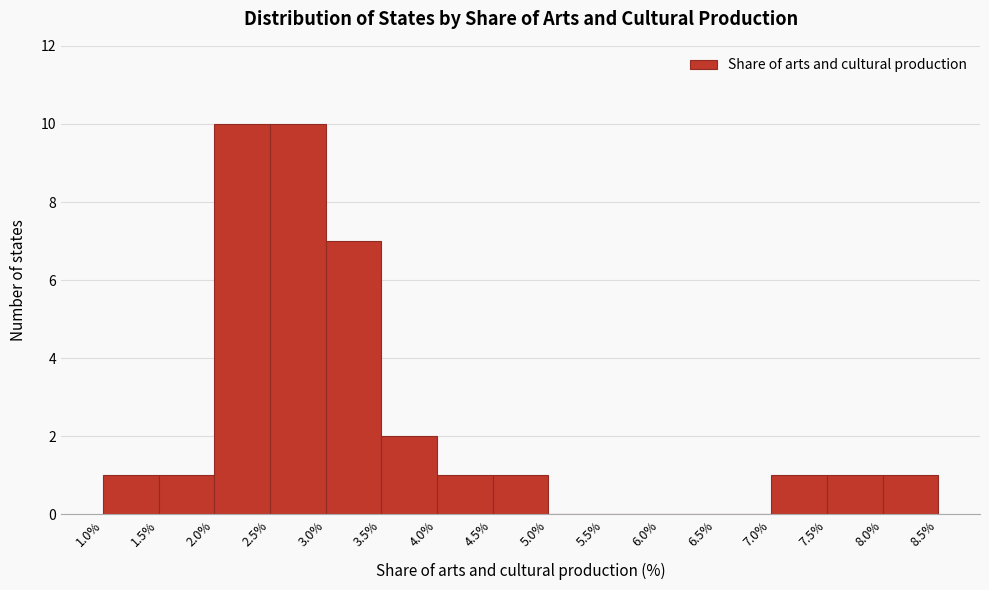

Reading left to right, transcribe this chart: for each bar, give the range it covers on the x-axis and its height. The values are not printed on the chart, so give them approximately, as read against the axis.

1.0% to 1.5%: 1
1.5% to 2.0%: 1
2.0% to 2.5%: 10
2.5% to 3.0%: 10
3.0% to 3.5%: 7
3.5% to 4.0%: 2
4.0% to 4.5%: 1
4.5% to 5.0%: 1
5.0% to 5.5%: 0
5.5% to 6.0%: 0
6.0% to 6.5%: 0
6.5% to 7.0%: 0
7.0% to 7.5%: 1
7.5% to 8.0%: 1
8.0% to 8.5%: 1